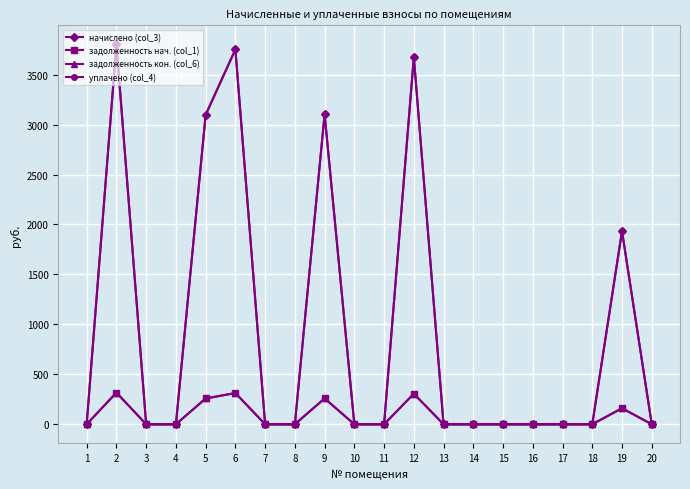

At how many categories does at least one series exceed 939?

6